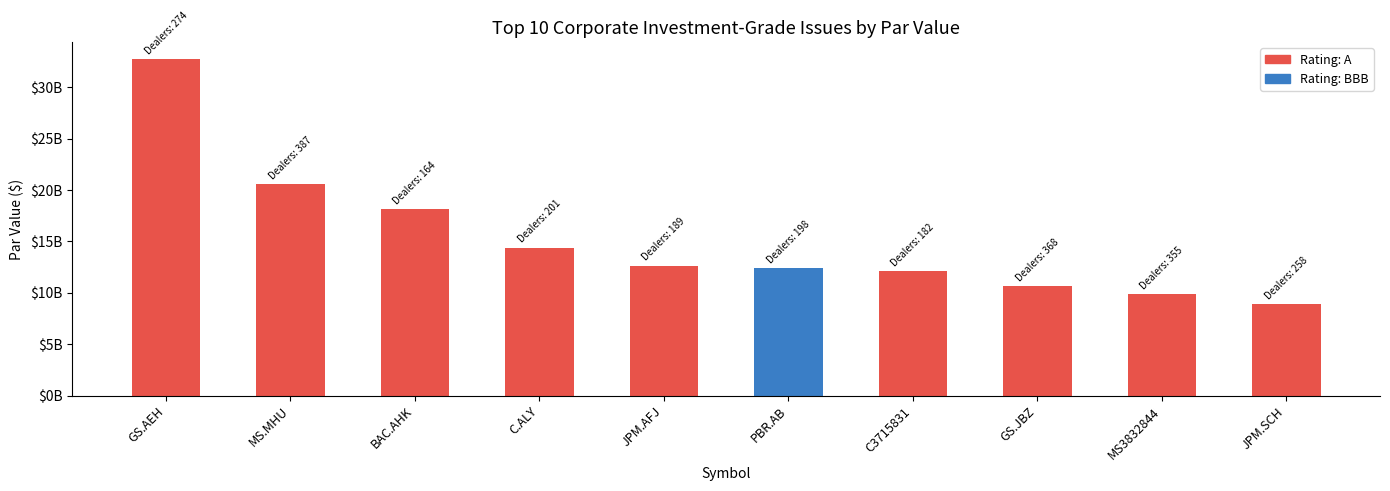

Which series changed the most between MS.MHU and PBR.AB?

PAR_VALUE